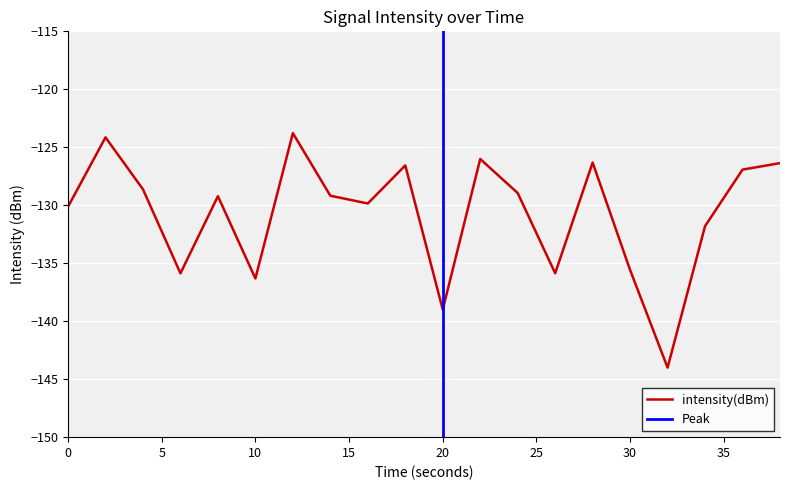

What is the minimum value for intensity(dBm)?

-144.0